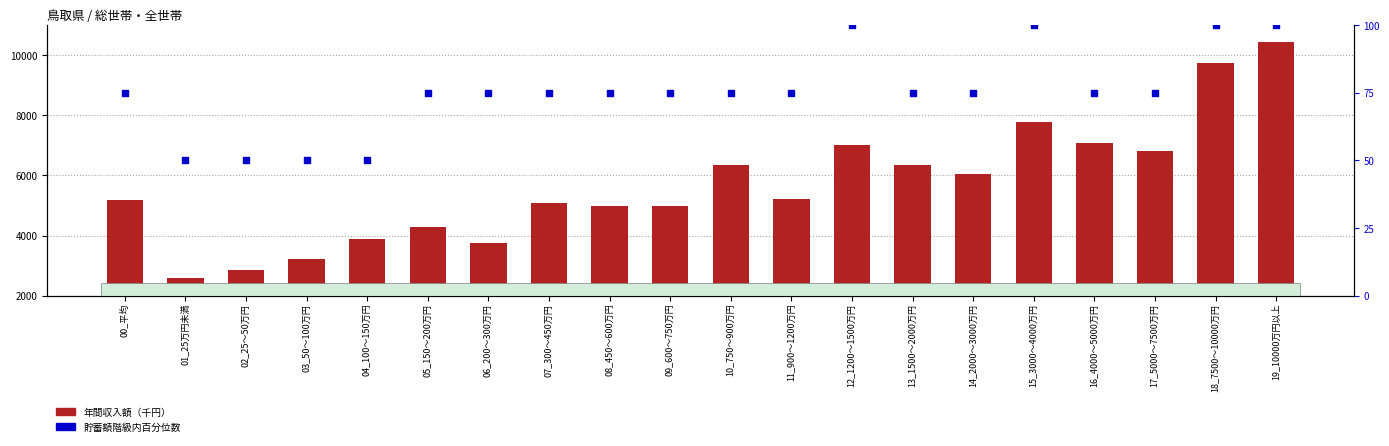

At how many categories does at least one series exceed 2905?

18